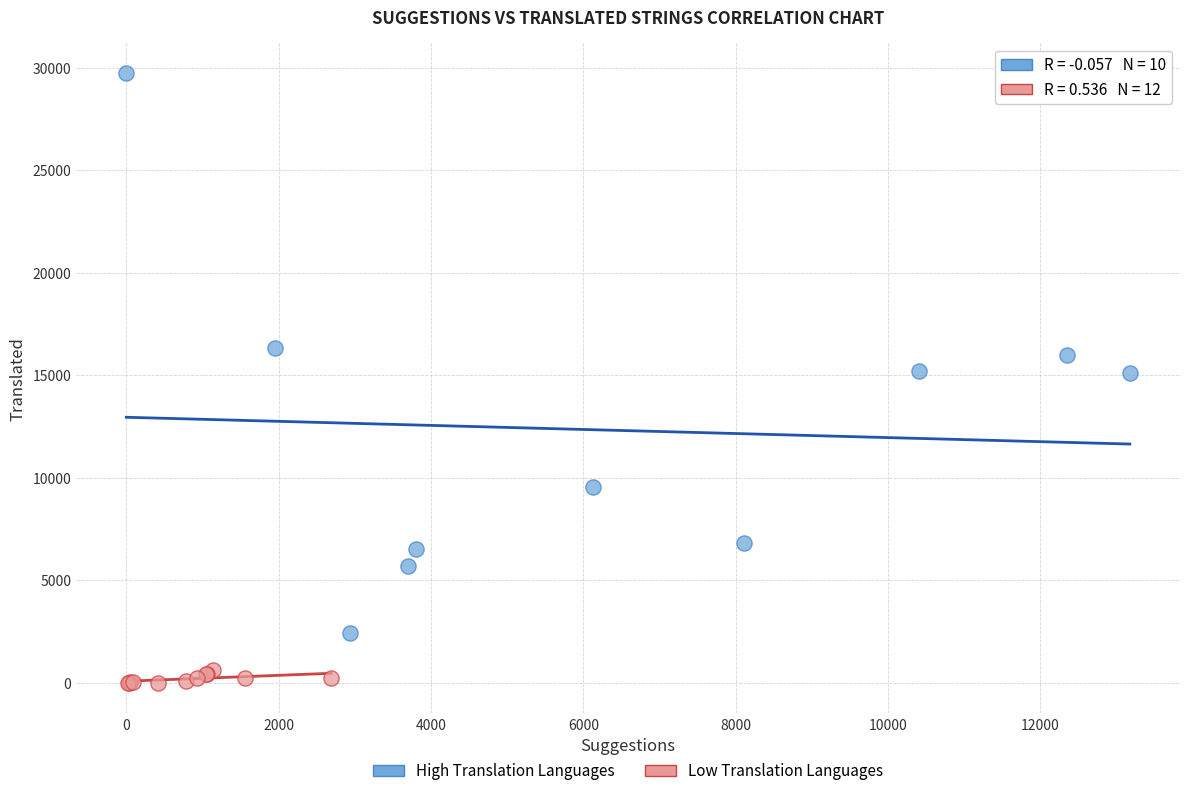

Which series reaches the minimum Y coordinate?

Low Translation Languages